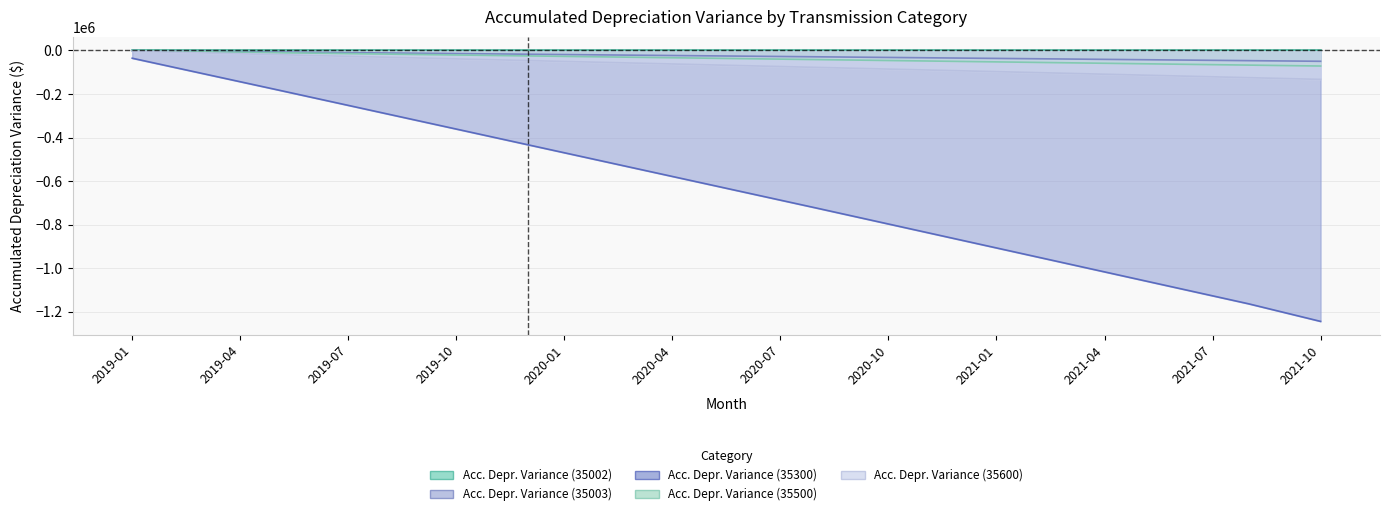

At which category is the sum across all series the highest?

2019-01